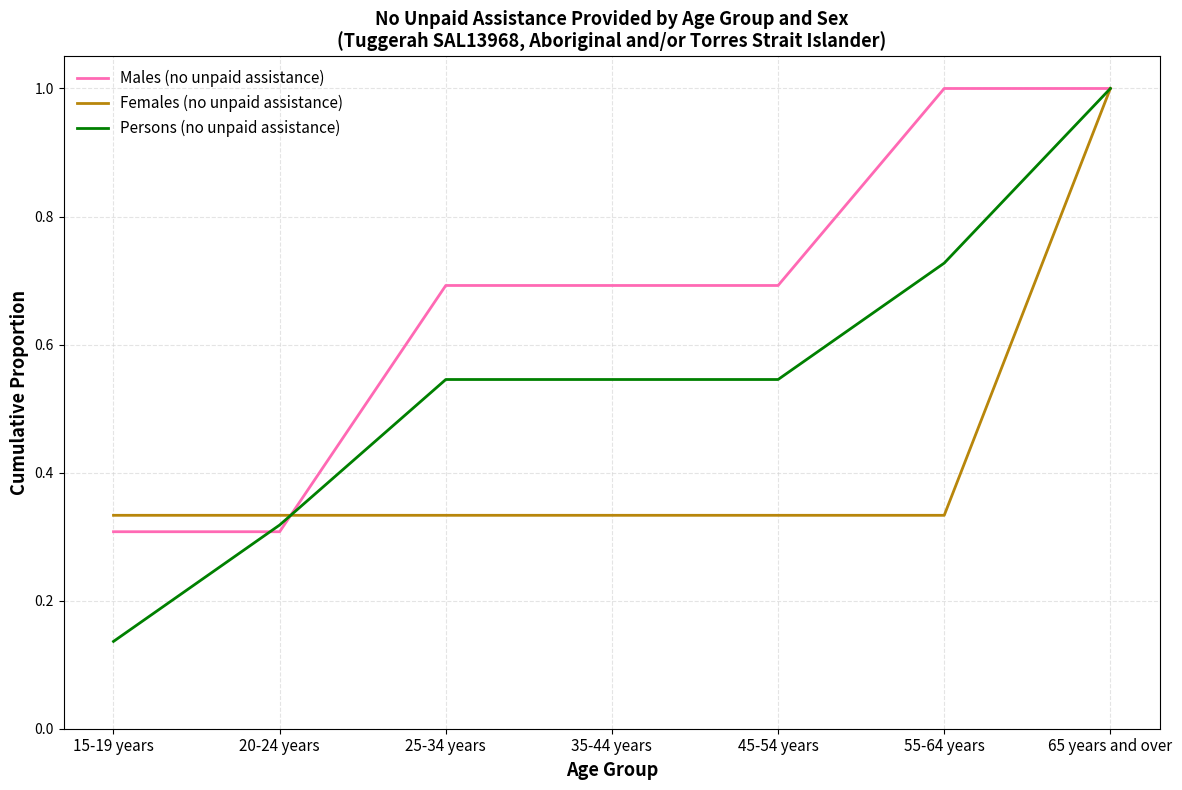

What is the difference between the maximum and minimum values in the Persons (no unpaid assistance) series?

0.9